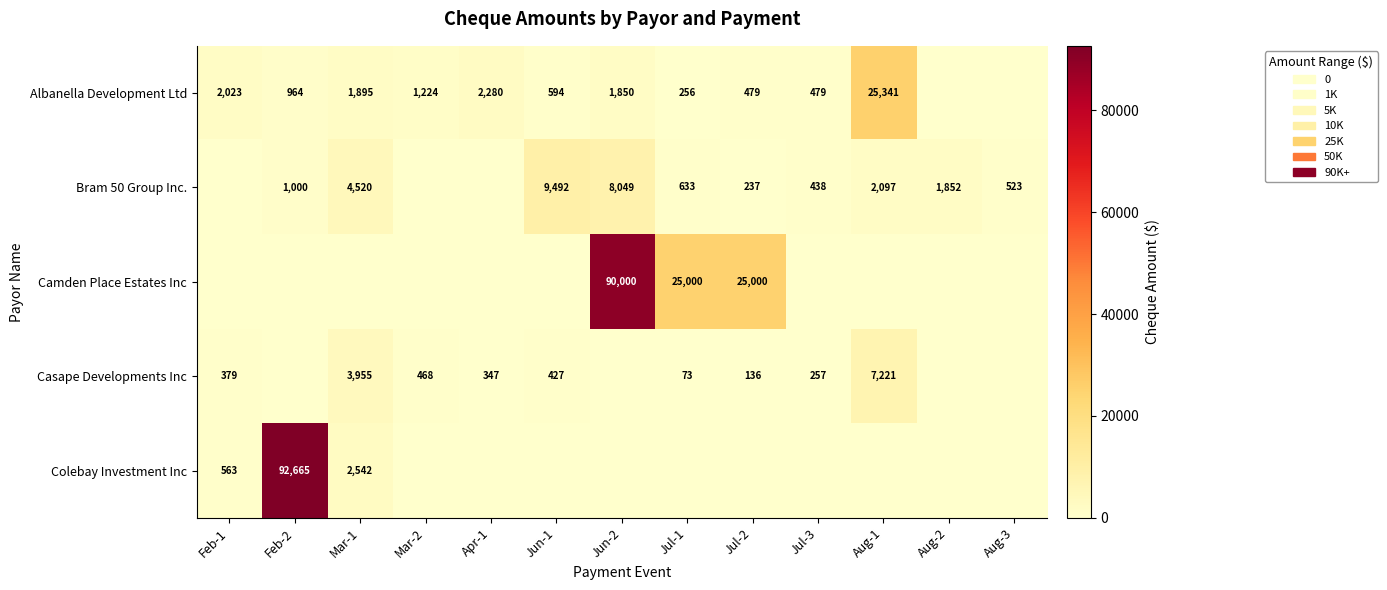

How many series are shown in this chart?

5